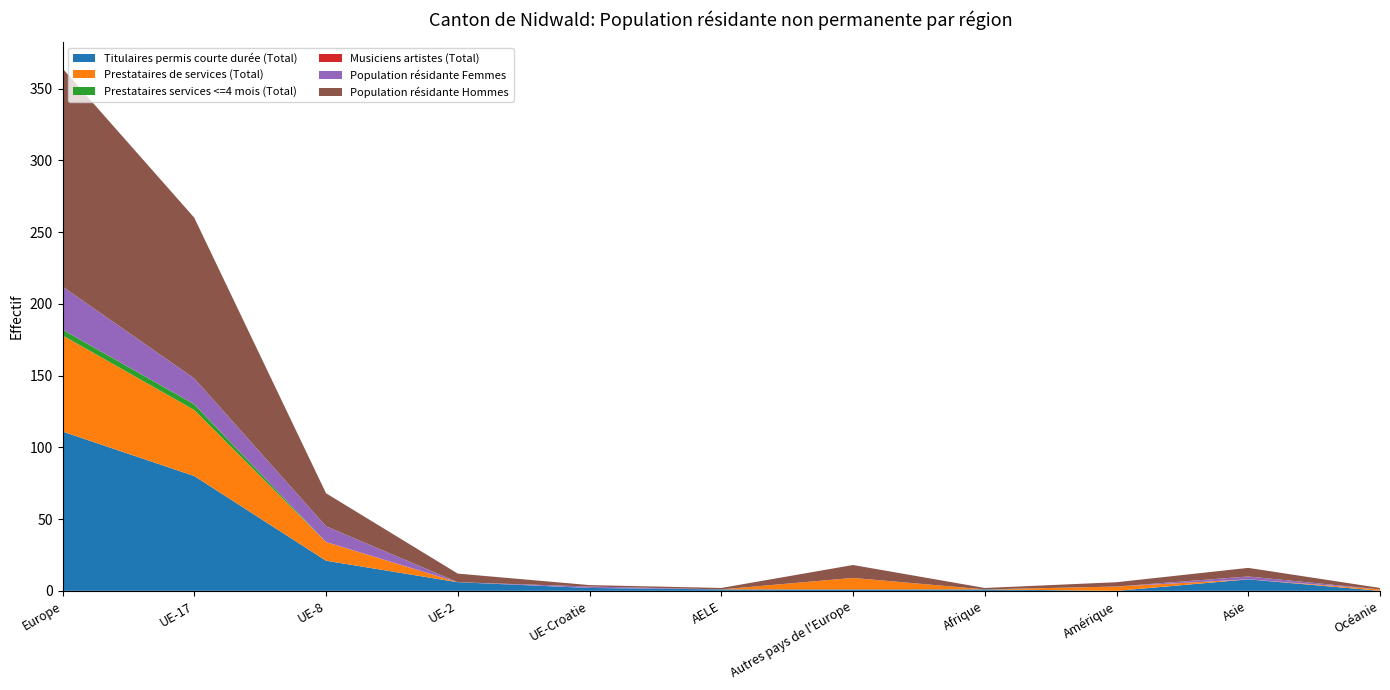

Reading left to right, list all the values displayed in this chart.

Titulaires permis courte durée (Total): 111	80	21	6	2	1	1	1	0	8	0
Prestataires de services (Total): 67	46	13	0	0	0	8	0	3	0	1
Prestataires services <=4 mois (Total): 4	4	0	0	0	0	0	0	0	0	0
Musiciens artistes (Total): 0	0	0	0	0	0	0	0	0	0	0
Population résidante Femmes: 30	18	11	0	1	0	0	0	0	2	0
Population résidante Hommes: 152	112	23	6	1	1	9	1	3	6	1